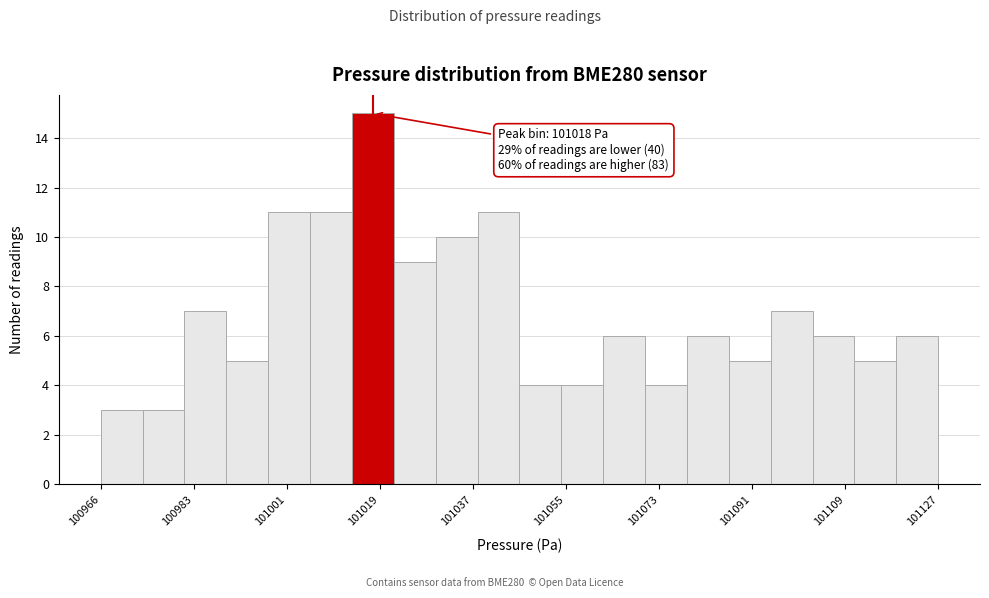

Which range on the x-axis has the tallest bar?

101014 to 101022